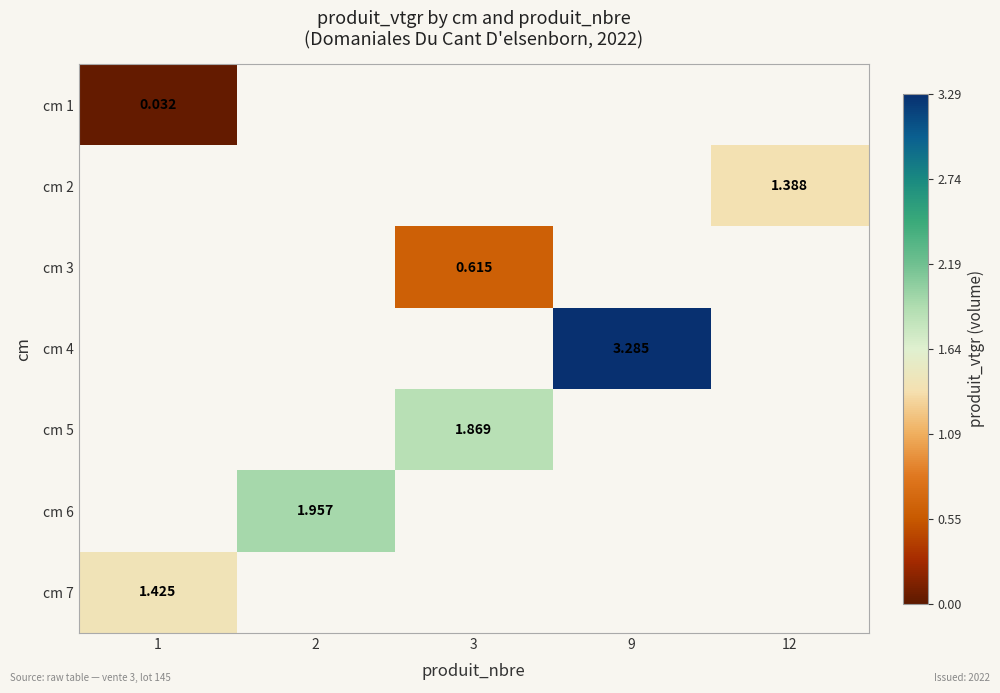

At which category does the chart reach its minimum across all series?

1